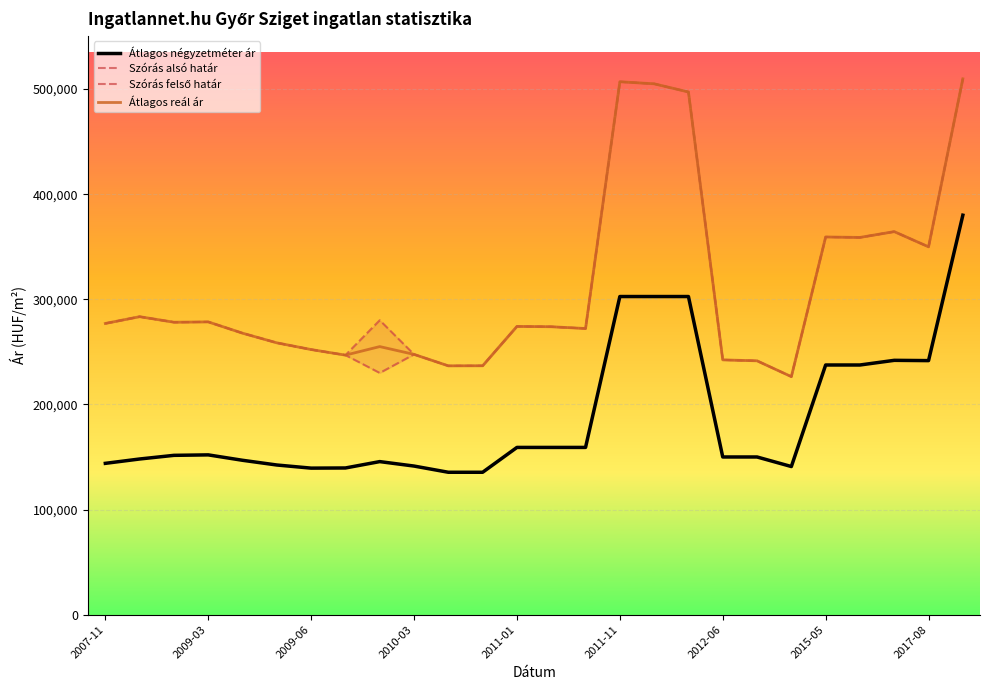

The value of Átlagos négyzetméter ár at 2007-11 is 143939. True or false?

True